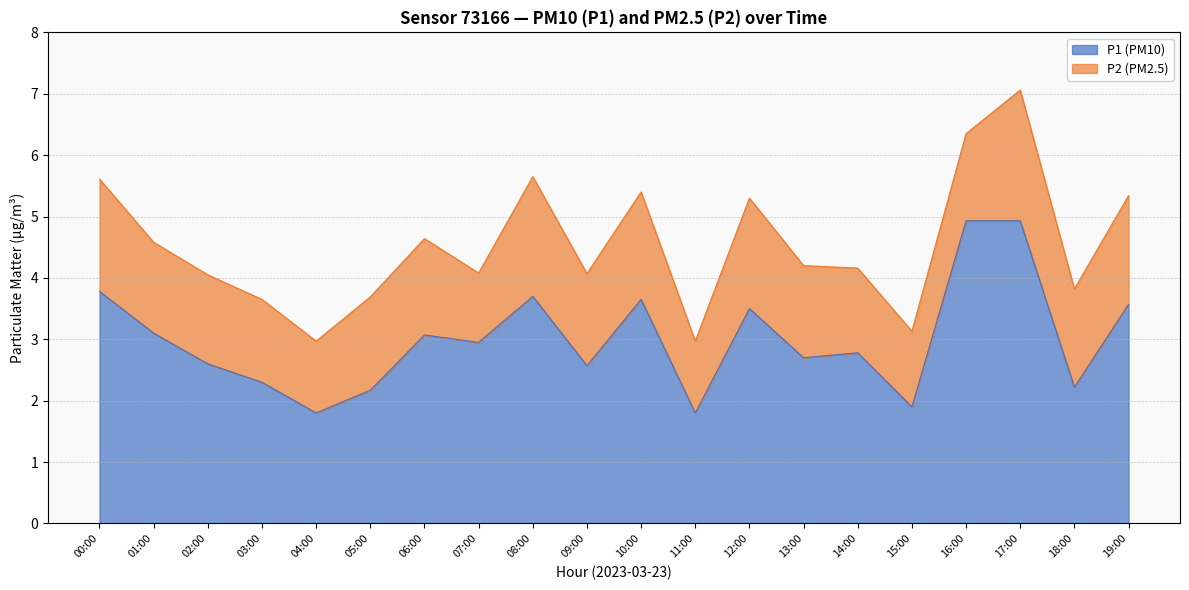

At which label does the data first exceed 2?

00:00